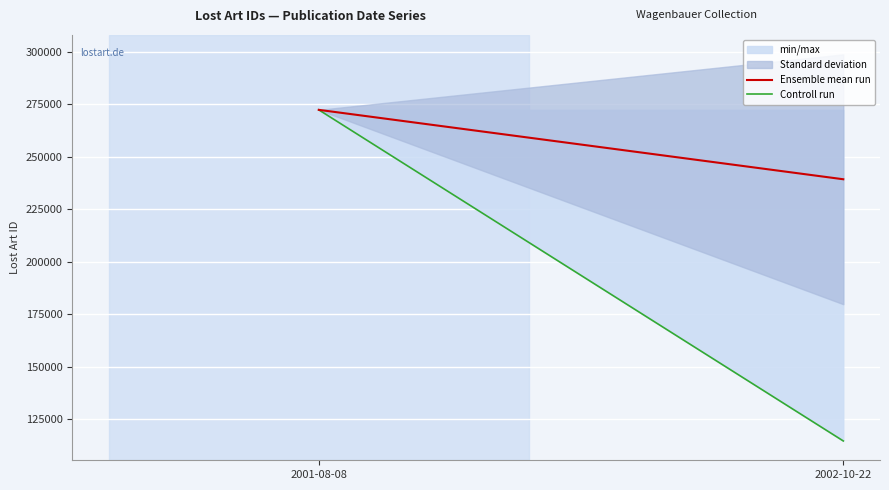

Rank the series at 2001-08-08 from highest to lowest value.

Ensemble mean run, Controll run